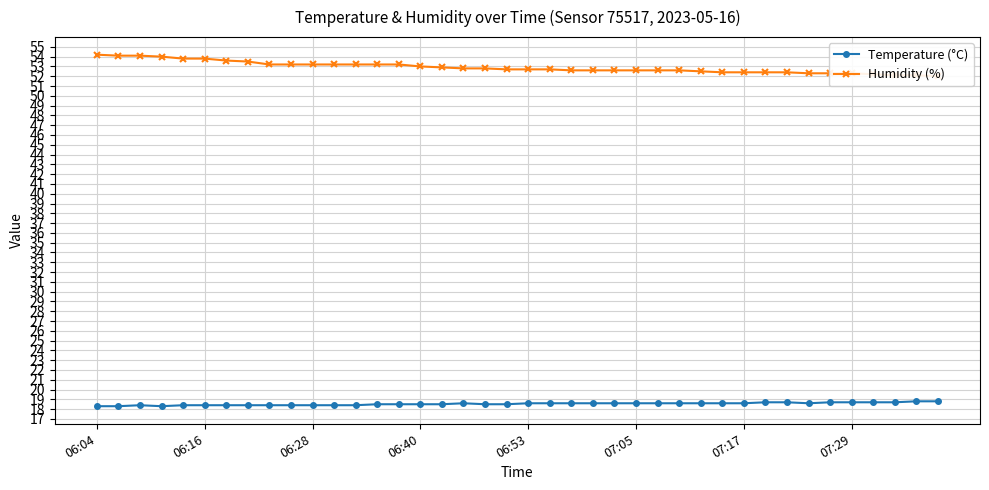

Which label corresponds to the smallest value in the chart?

06:04